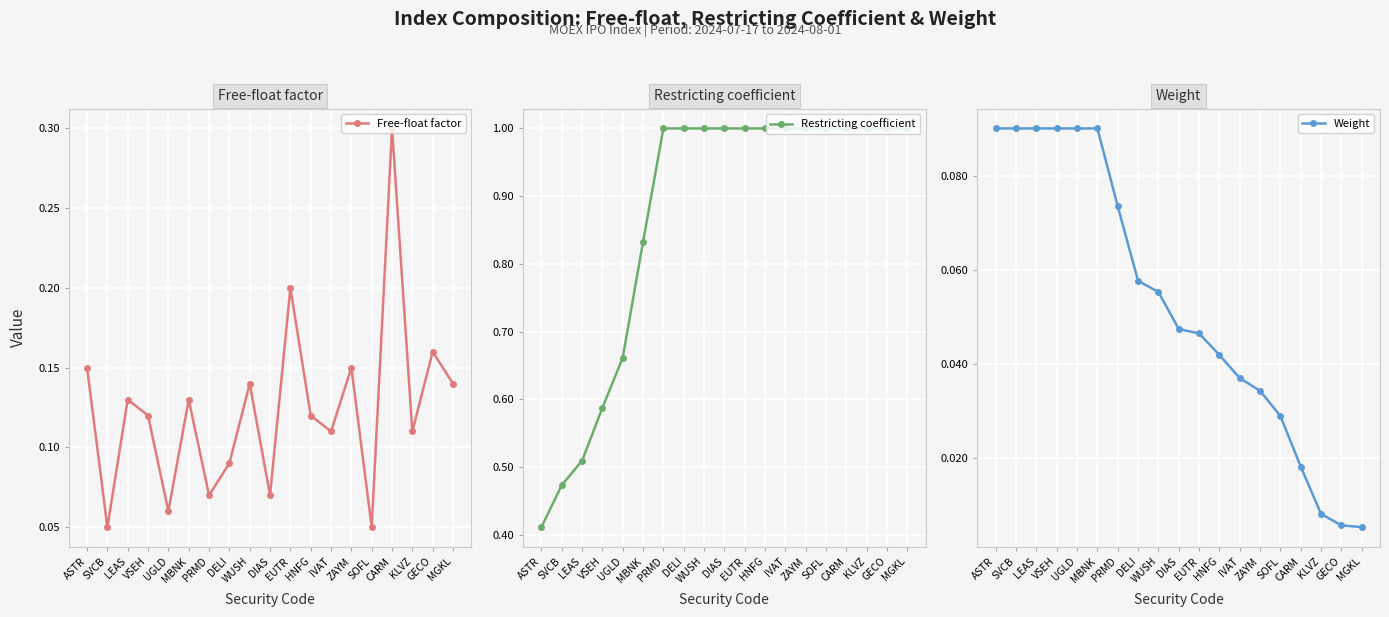

Between MBNK and ZAYM, which is larger?

ZAYM